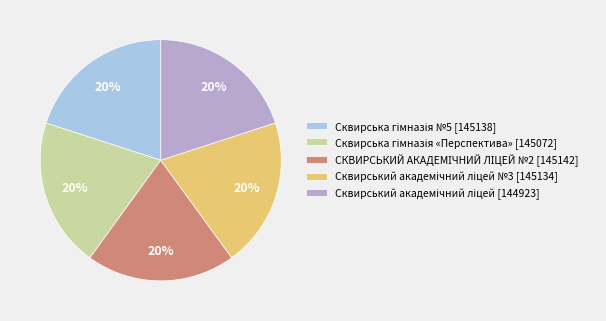

To the nearest percent, what is the average slice percentage?

20%